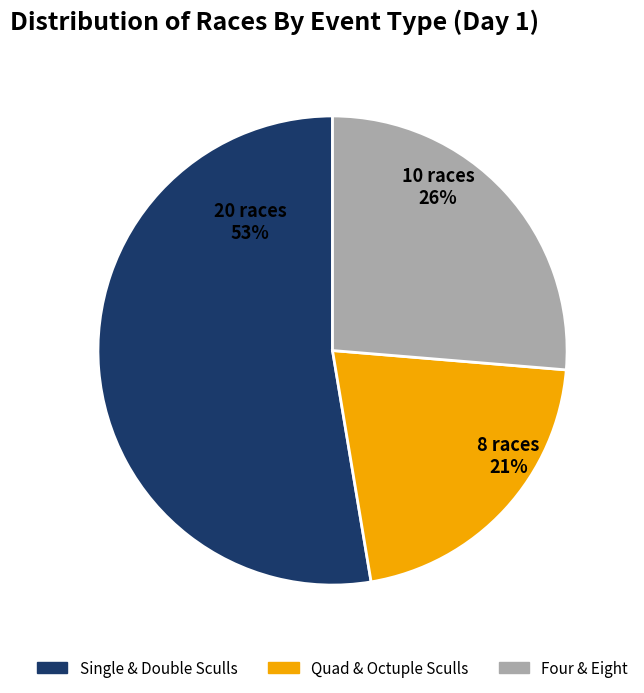

To the nearest percent, what is the average slice percentage?

33%